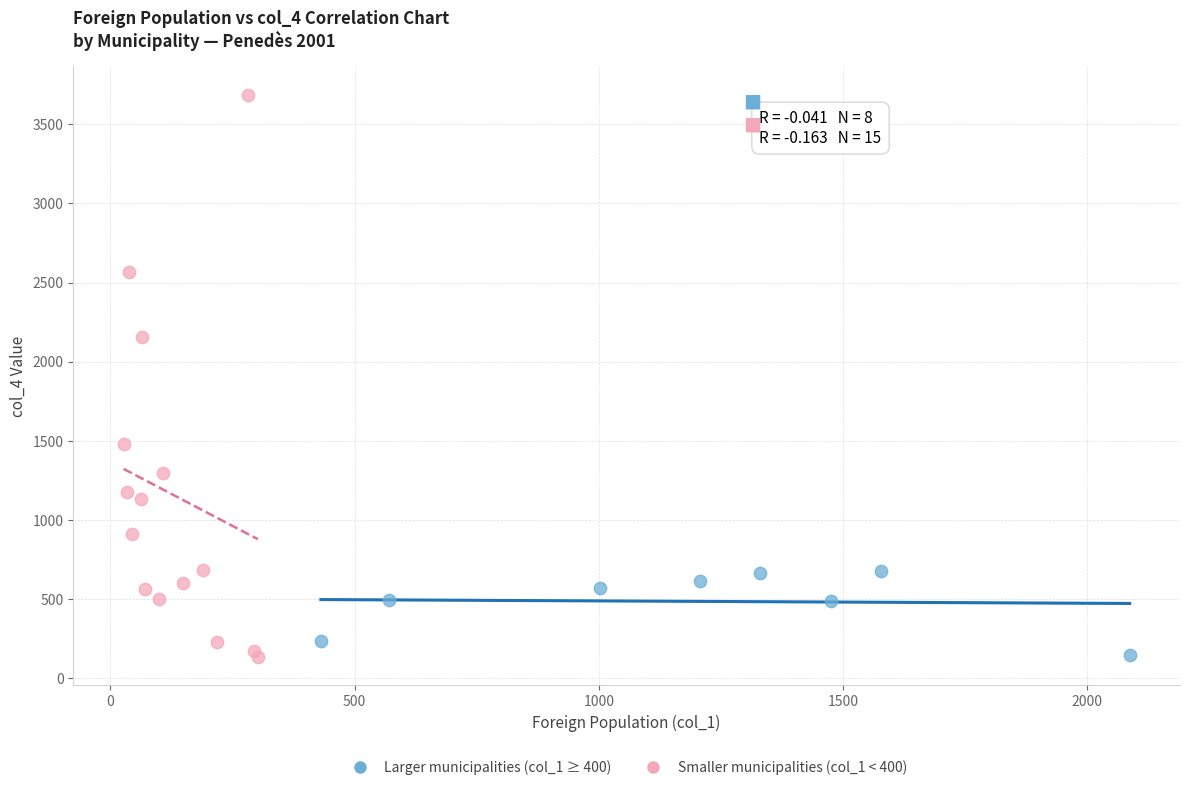

What are all the series names shown in the legend?

Larger municipalities (col_1 ≥ 400), Smaller municipalities (col_1 < 400)